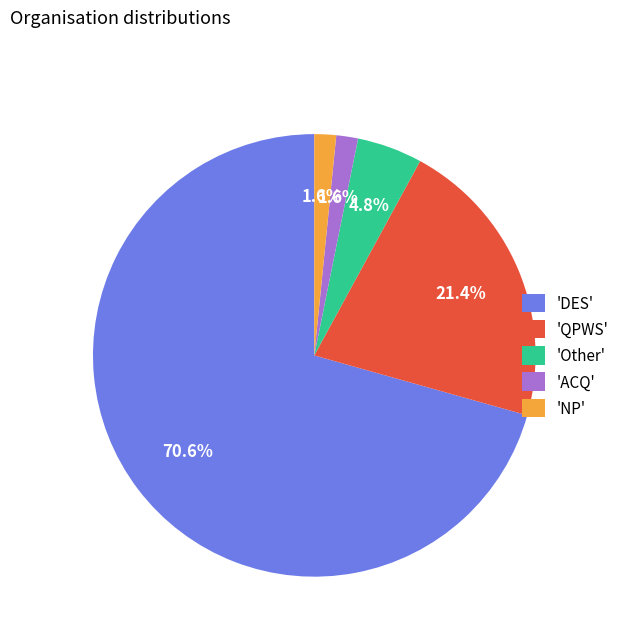

What is the majority slice?

'DES'